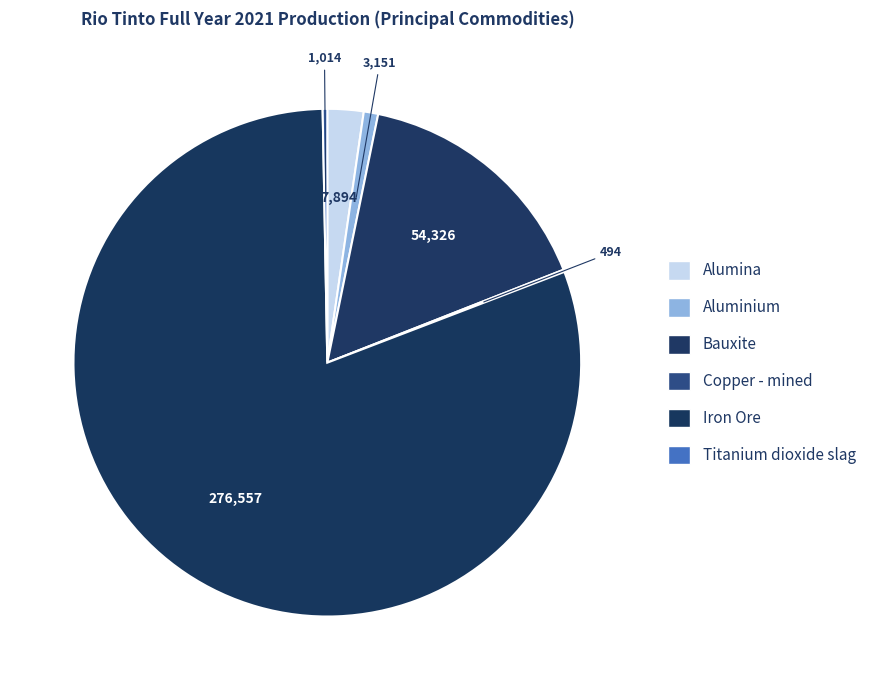

What is the smallest slice in the pie chart?

Copper - mined